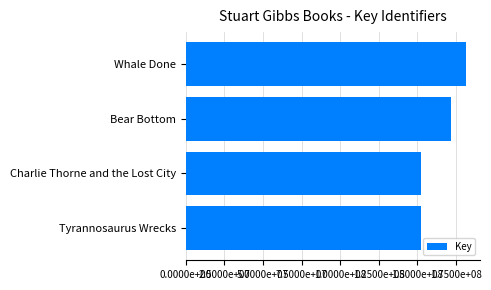

Which label corresponds to the largest value in the chart?

Whale Done